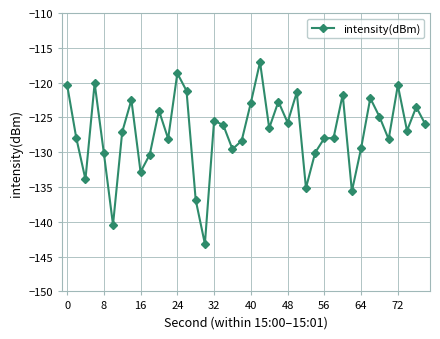

What is the difference between the maximum and minimum values?

26.1